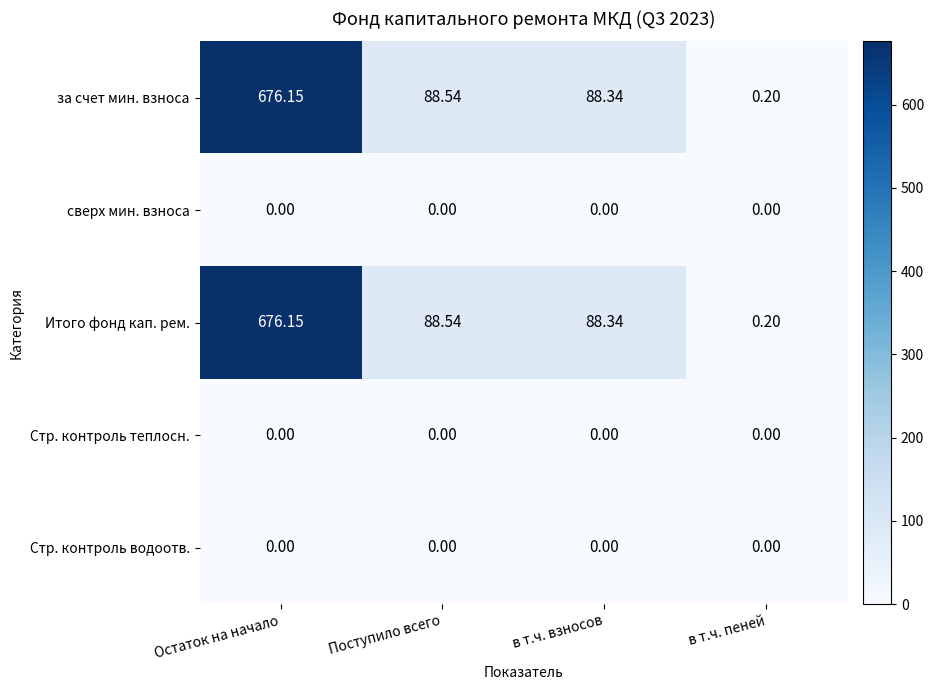

Is the value of Стр. контроль теплосн. at в т.ч. взносов greater than the value of Итого фонд кап. рем. at Остаток на начало?

No